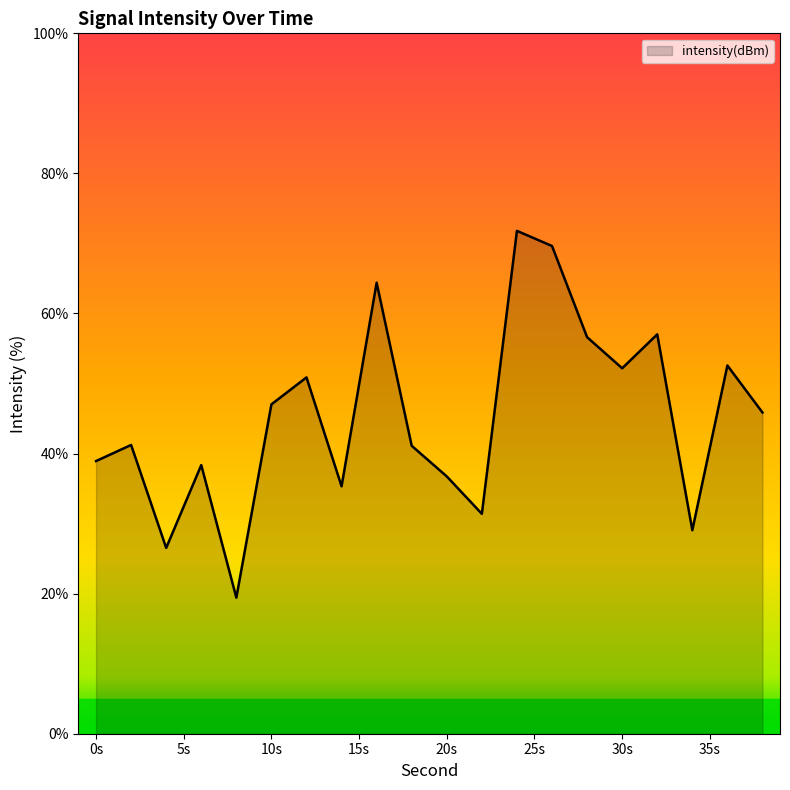

What is the smallest value displayed?

19.4